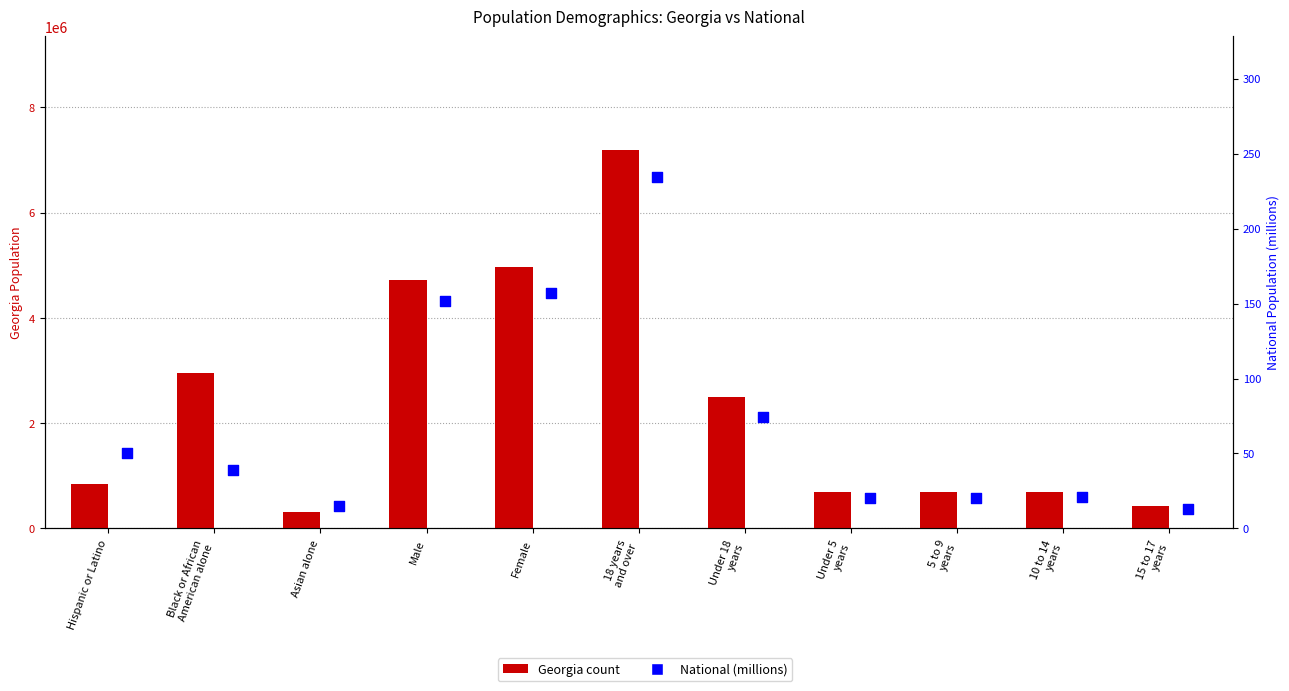

Which series has the largest total across all categories?

Georgia